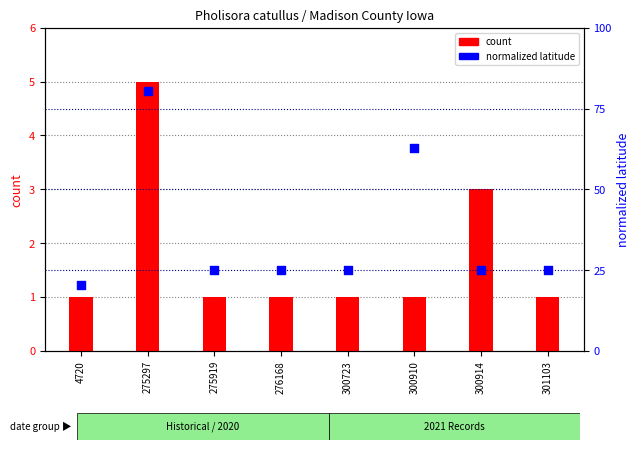

What are all the series names shown in the legend?

count, normalized latitude